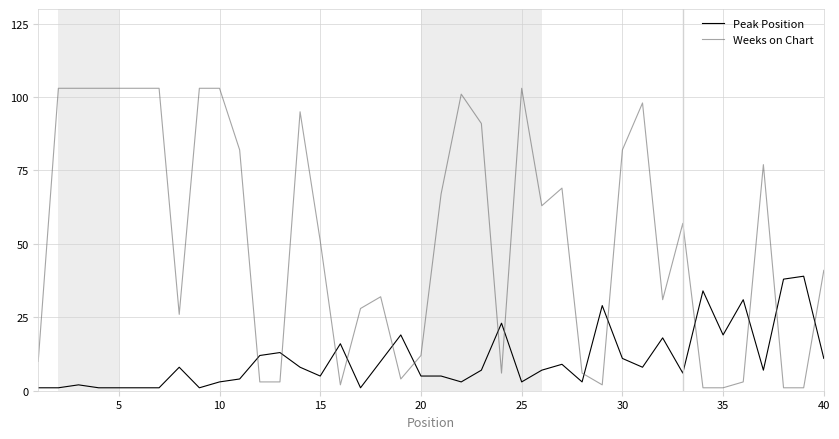

Rank the series by their average value, from highest to lowest.

Weeks on Chart, Peak Position